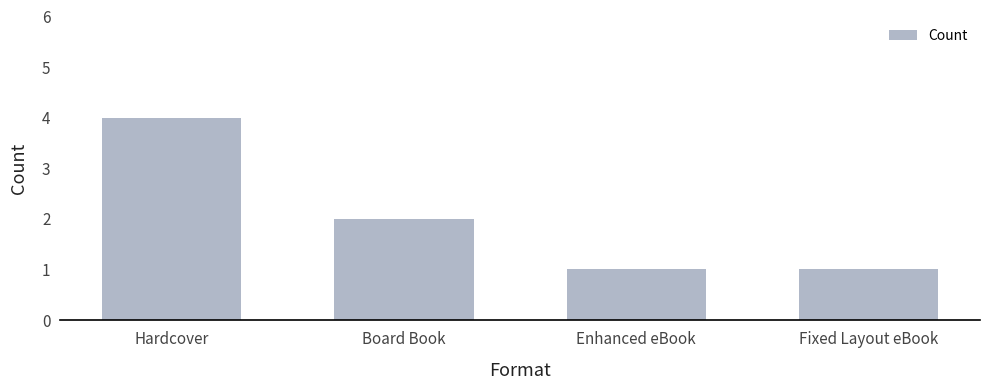

What is the average value?

2